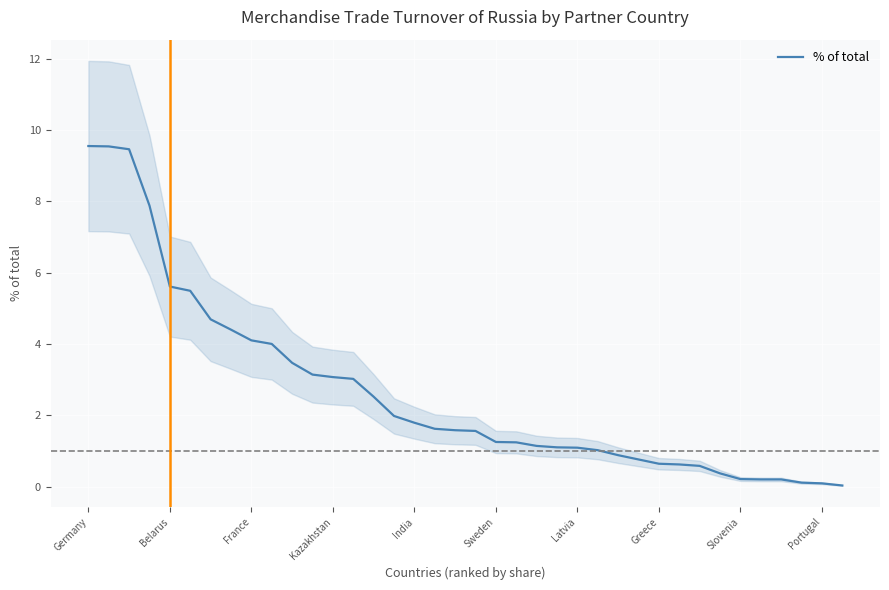

What is the difference between the second highest and second lowest values?

9.4